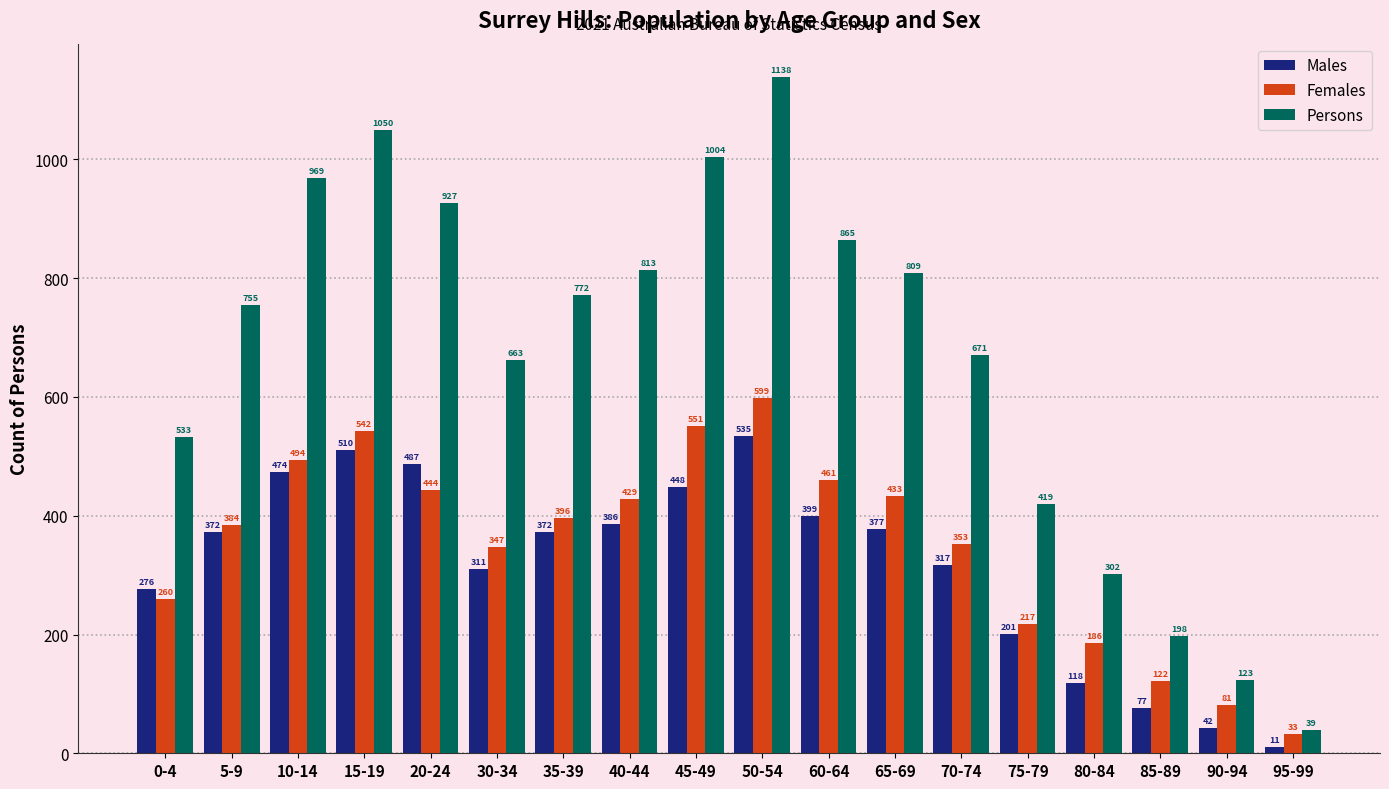

Reading right to left, list all the values displayed in this chart.

Males: 95-99=11	90-94=42	85-89=77	80-84=118	75-79=201	70-74=317	65-69=377	60-64=399	50-54=535	45-49=448	40-44=386	35-39=372	30-34=311	20-24=487	15-19=510	10-14=474	5-9=372	0-4=276
Females: 95-99=33	90-94=81	85-89=122	80-84=186	75-79=217	70-74=353	65-69=433	60-64=461	50-54=599	45-49=551	40-44=429	35-39=396	30-34=347	20-24=444	15-19=542	10-14=494	5-9=384	0-4=260
Persons: 95-99=39	90-94=123	85-89=198	80-84=302	75-79=419	70-74=671	65-69=809	60-64=865	50-54=1138	45-49=1004	40-44=813	35-39=772	30-34=663	20-24=927	15-19=1050	10-14=969	5-9=755	0-4=533